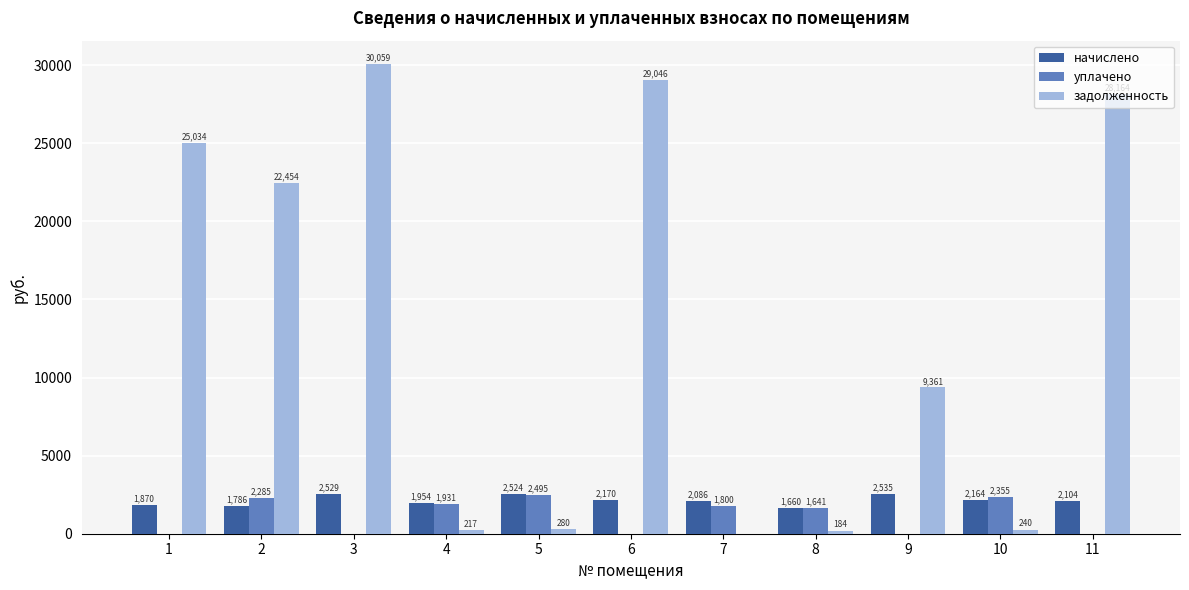

How many groups of bars are there?

11